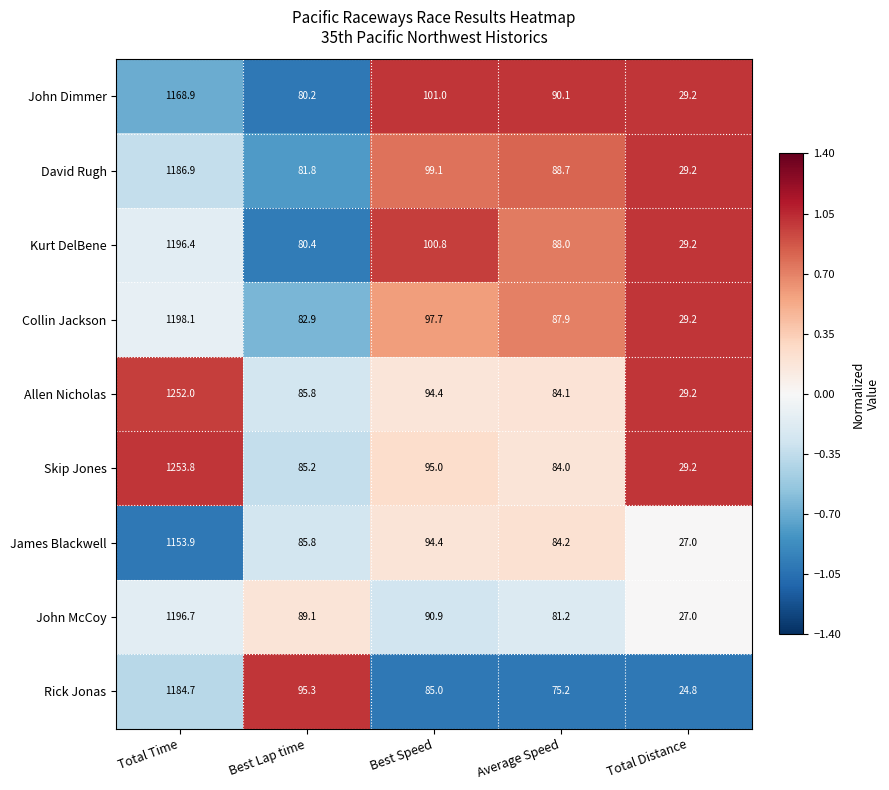

Where does the David Rugh series first go above 88?

Total Time